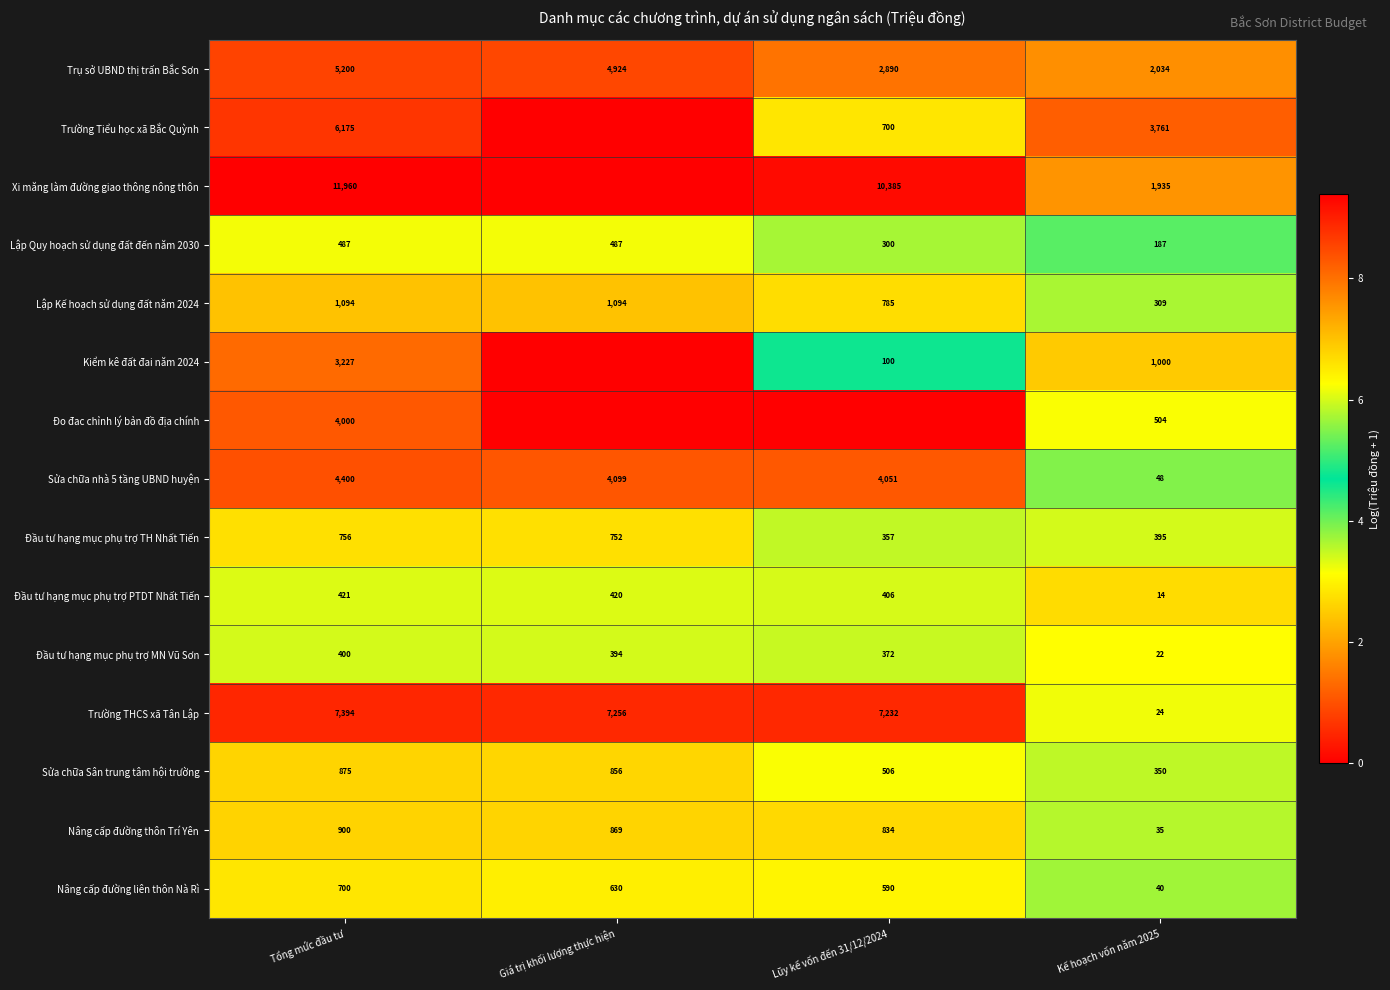

What is the difference between the highest and lowest values at Kế hoạch vốn năm 2025?

3747